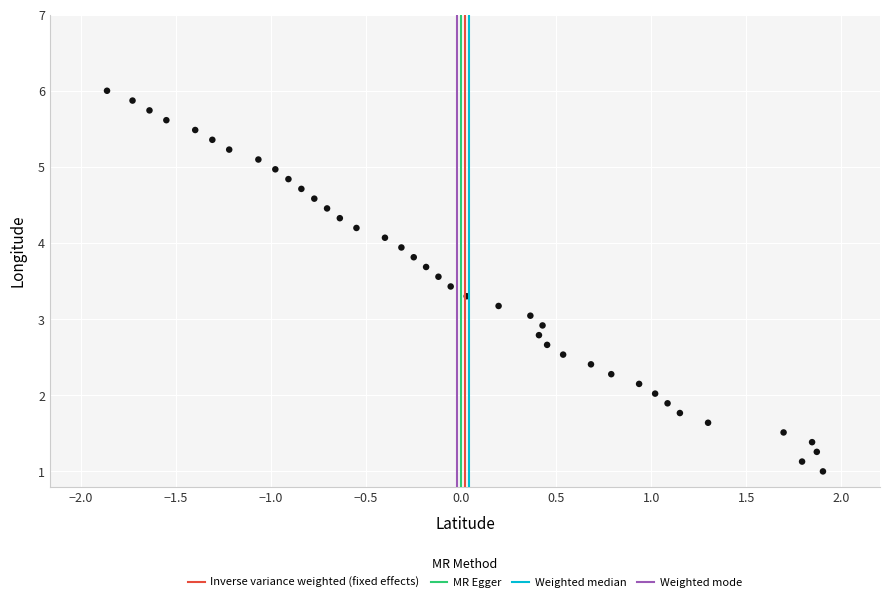

What is the range of Y values (max minus min)?

5.0